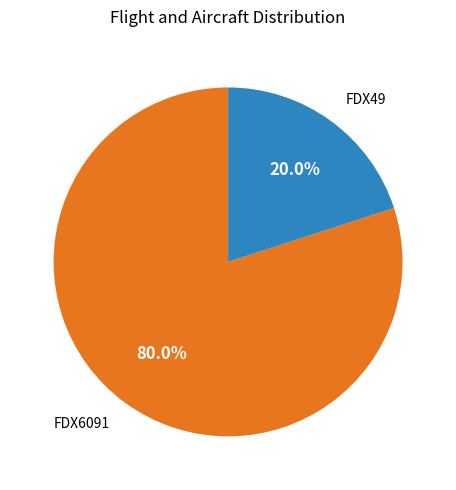

Is there any slice that represents more than half of the pie?

Yes